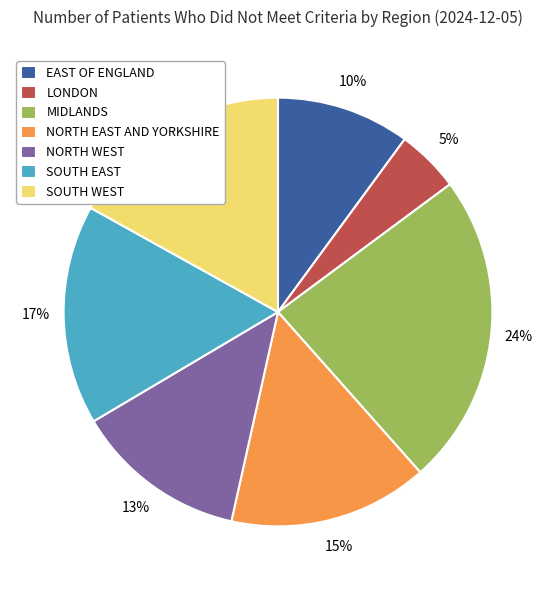

To the nearest percent, what is the difference between the EAST OF ENGLAND and MIDLANDS slice percentages?

14%